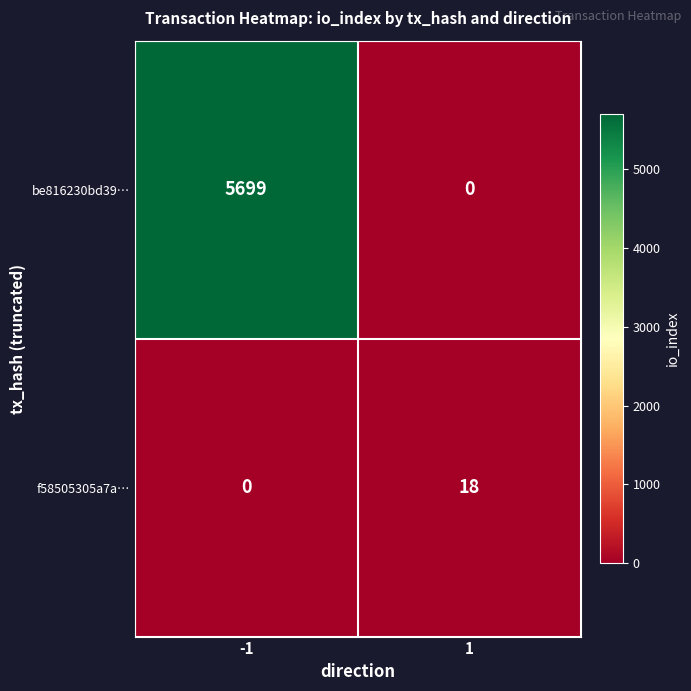

How many data points does each series have?

2